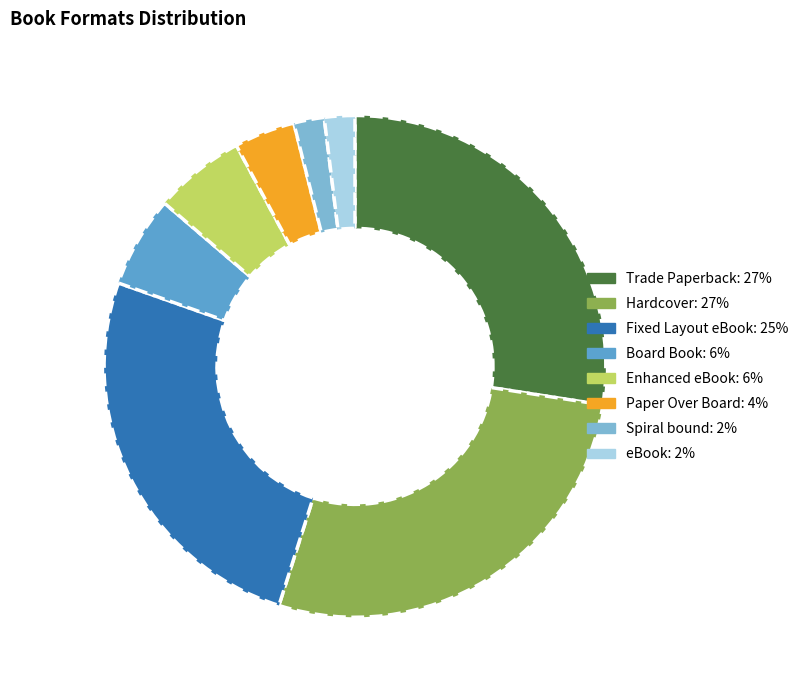

Is the sum of Paper Over Board and Trade Paperback greater than half?

No